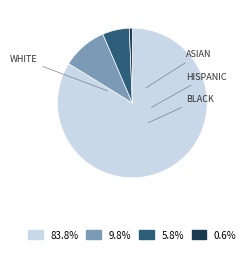

Is there any slice that represents more than half of the pie?

Yes